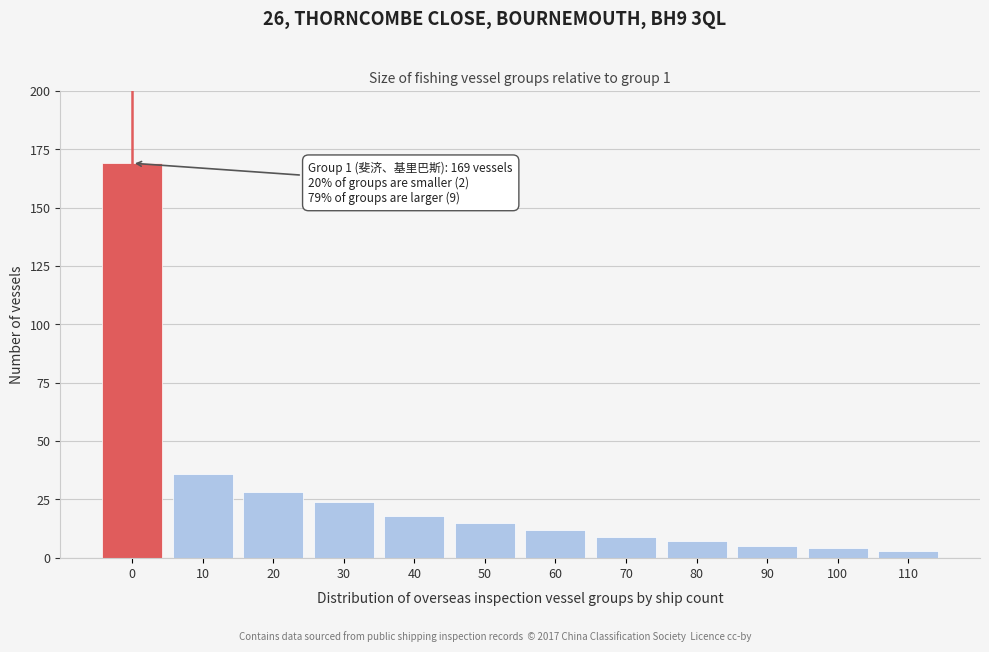

Reading left to right, what are all the values shown in this chart?

169	36	28	24	18	15	12	9	7	5	4	3